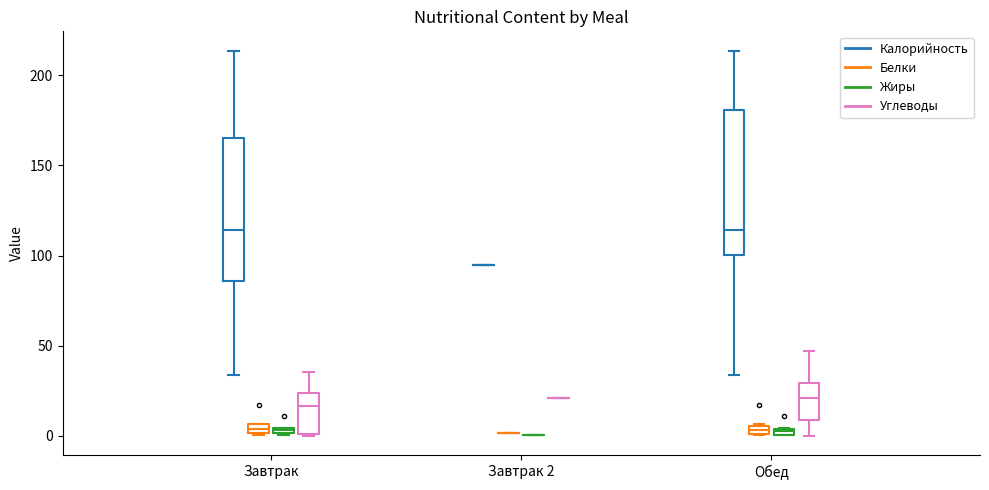

Where is the lower edge of the box for Завтрак (Белки) on the y-axis? The values are not printed on the chart, so give them approximately, as read against the axis.

0